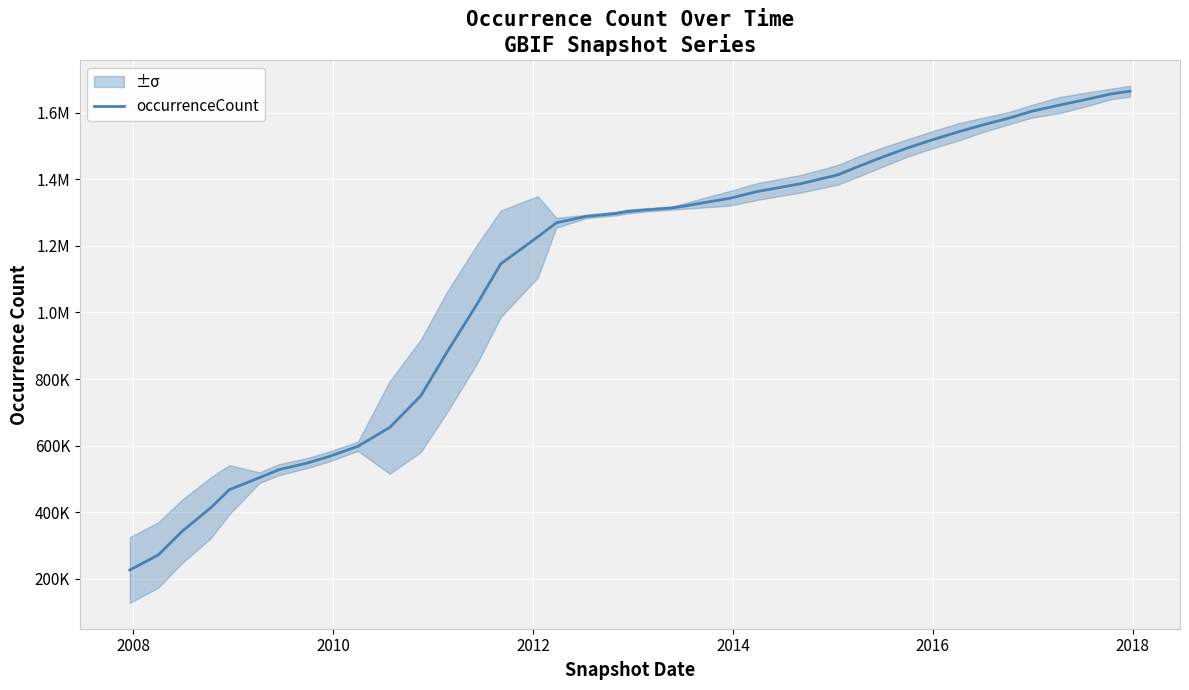

What is the minimum value shown in the chart?

226528.3